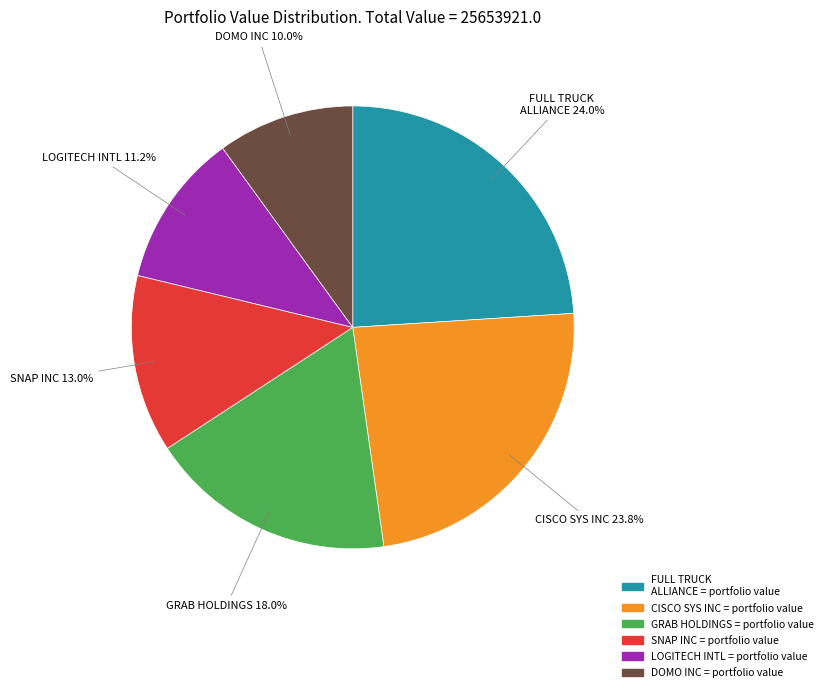

Is there a majority slice in this chart?

No